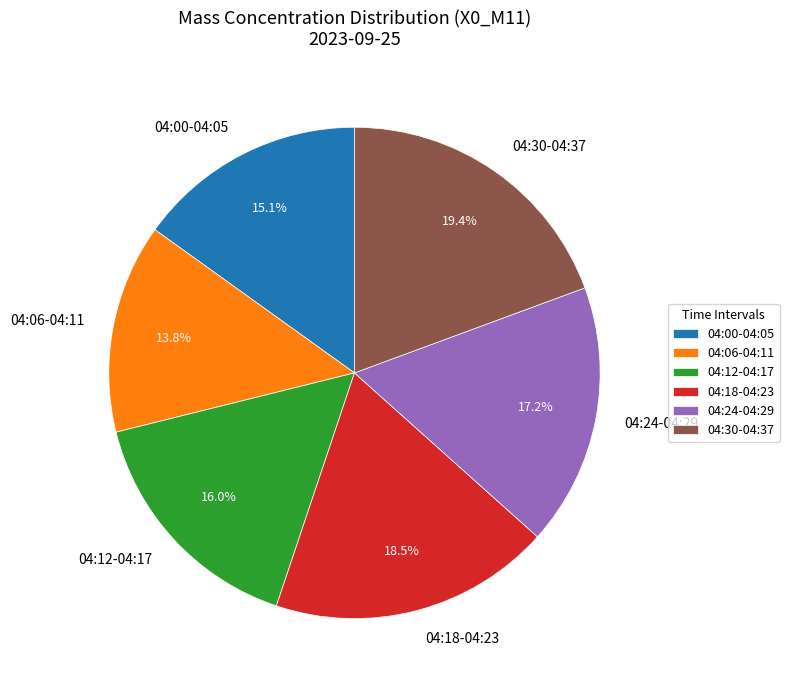

What is the ratio of the value at 04:24-04:29 to the value at 04:18-04:23?

0.9